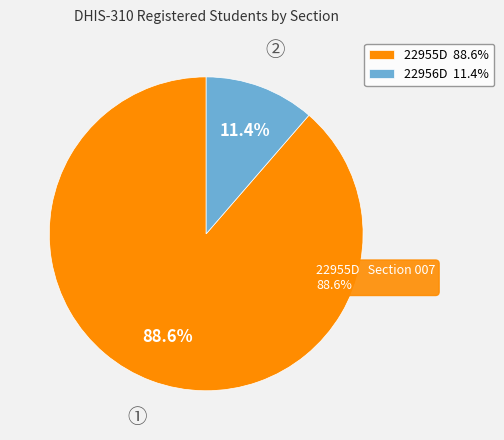

How many slices are in this pie chart?

2